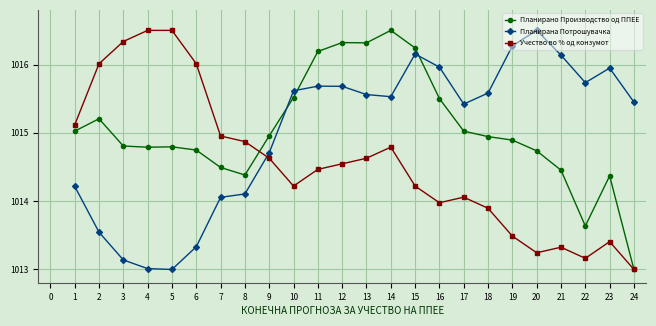

Is the value of Планирана Потрошувачка at 20 greater than the value of Планирано Производство од ППЕЕ at 21?

Yes